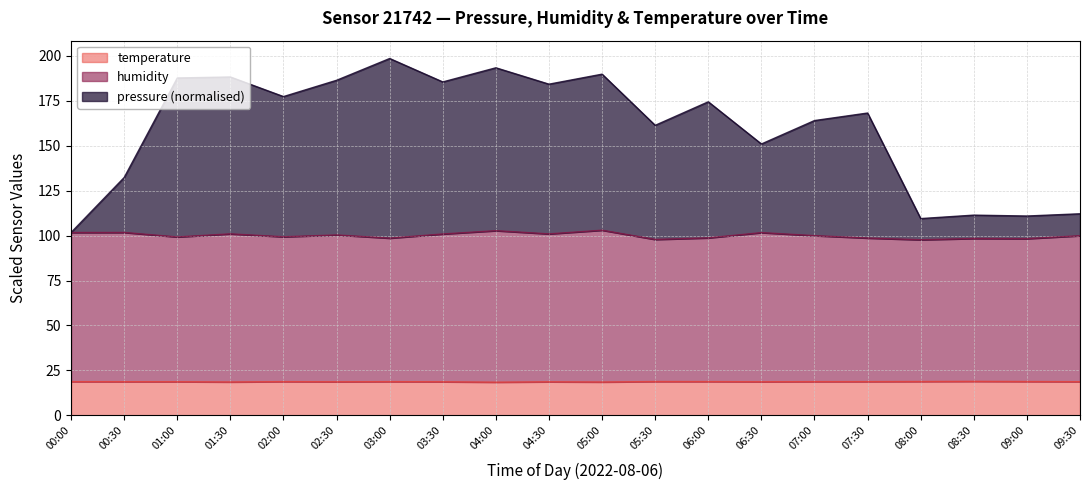

Count the temperature values in the range 18 to 19.

20